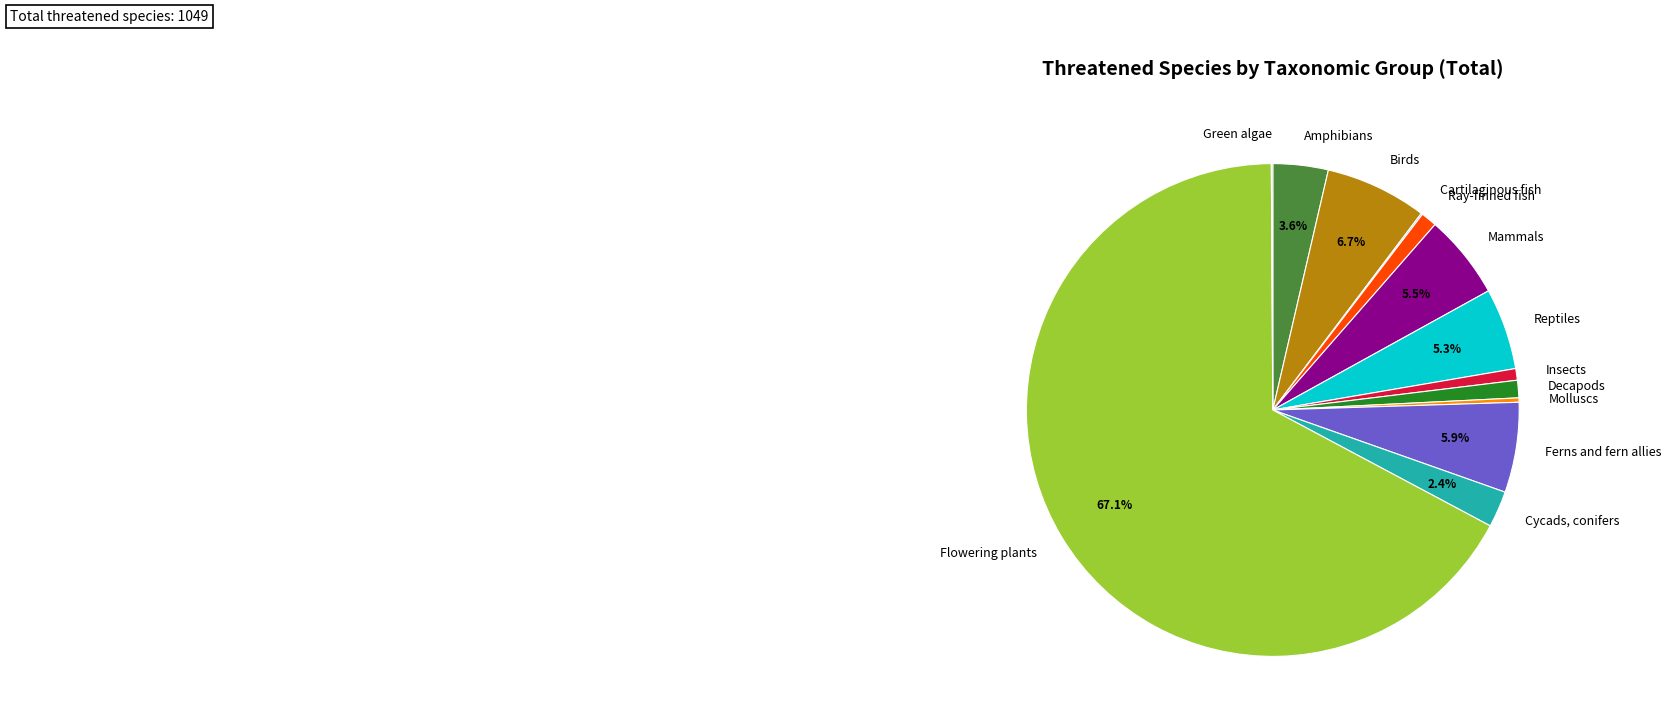

What is the majority slice?

Flowering plants